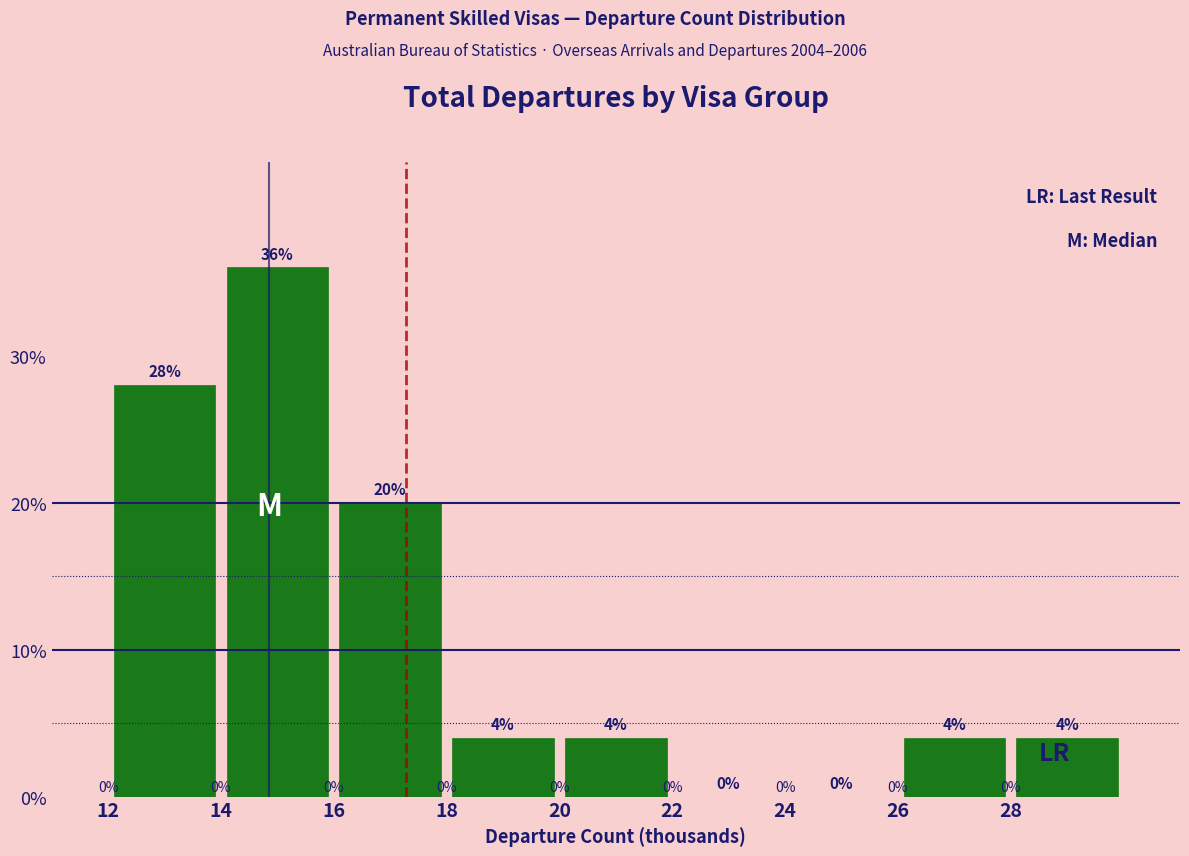

Over which range of the x-axis is the bar tallest?

14 to 16